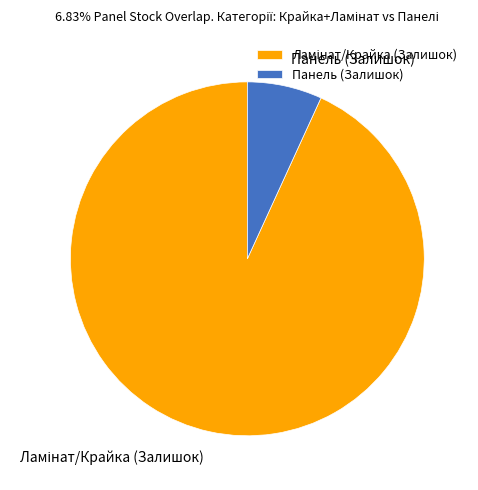

The Панель (Залишок) slice represents 7% of the pie. True or false?

True